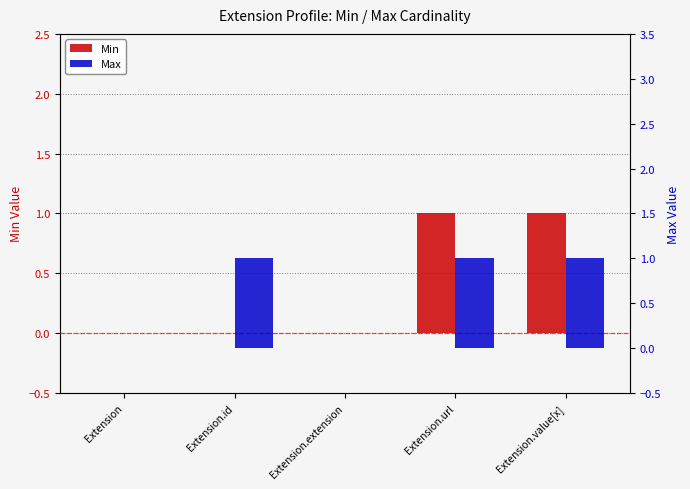

How many bars are there in total?

10